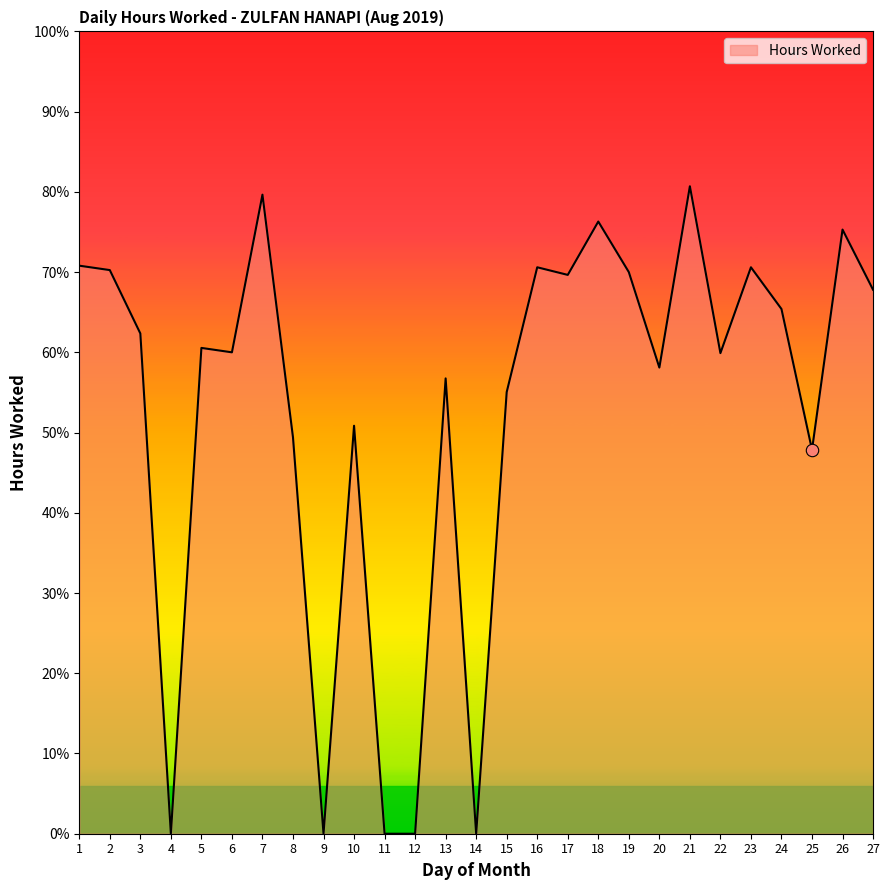

What is the ratio of the value at 22 to the value at 16?

0.8